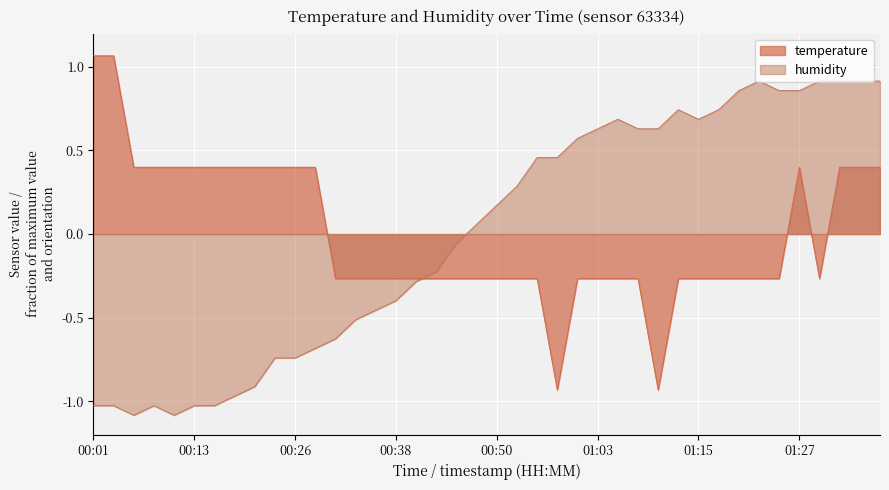

Reading left to right, list all the values displayed in this chart.

temperature: 00:01=1.1	00:04=1.1	00:06=0.4	00:09=0.4	00:11=0.4	00:13=0.4	00:16=0.4	00:18=0.4	00:21=0.4	00:23=0.4	00:26=0.4	00:28=0.4	00:31=-0.3	00:33=-0.3	00:36=-0.3	00:38=-0.3	00:41=-0.3	00:43=-0.3	00:45=-0.3	00:48=-0.3	00:50=-0.3	00:53=-0.3	00:55=-0.3	00:58=-0.9	01:00=-0.3	01:03=-0.3	01:05=-0.3	01:08=-0.3	01:10=-0.9	01:13=-0.3	01:15=-0.3	01:17=-0.3	01:20=-0.3	01:22=-0.3	01:25=-0.3	01:27=0.4	01:30=-0.3	01:32=0.4	01:35=0.4	01:37=0.4
humidity: 00:01=-1.0	00:04=-1.0	00:06=-1.1	00:09=-1.0	00:11=-1.1	00:13=-1.0	00:16=-1.0	00:18=-1.0	00:21=-0.9	00:23=-0.7	00:26=-0.7	00:28=-0.7	00:31=-0.6	00:33=-0.5	00:36=-0.5	00:38=-0.4	00:41=-0.3	00:43=-0.2	00:45=-0.1	00:48=0.1	00:50=0.2	00:53=0.3	00:55=0.5	00:58=0.5	01:00=0.6	01:03=0.6	01:05=0.7	01:08=0.6	01:10=0.6	01:13=0.7	01:15=0.7	01:17=0.7	01:20=0.9	01:22=0.9	01:25=0.9	01:27=0.9	01:30=0.9	01:32=0.9	01:35=0.9	01:37=0.9